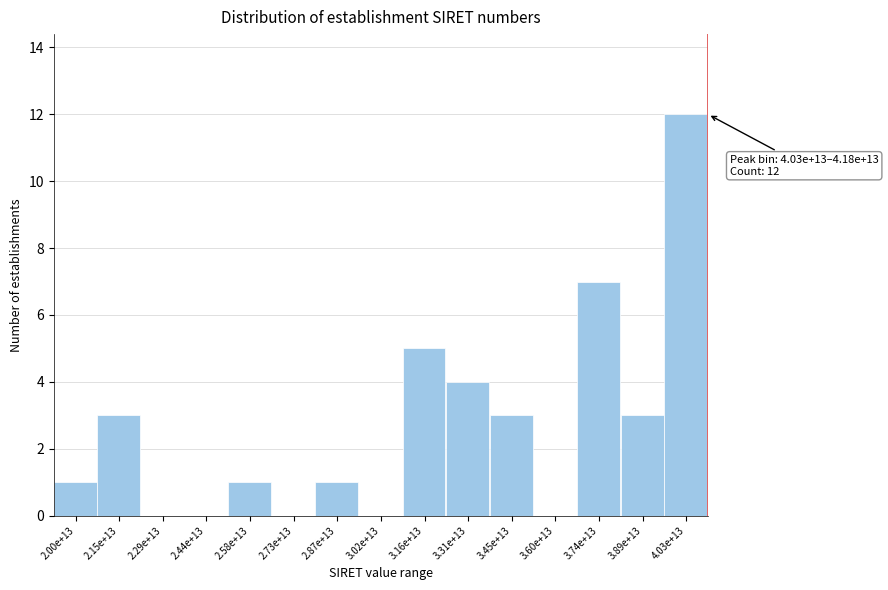

Reading left to right, extract all data points from this chart.

2.00e+13=1	2.15e+13=3	2.29e+13=0	2.44e+13=0	2.58e+13=1	2.73e+13=0	2.87e+13=1	3.02e+13=0	3.16e+13=5	3.31e+13=4	3.45e+13=3	3.60e+13=0	3.74e+13=7	3.89e+13=3	4.03e+13=12